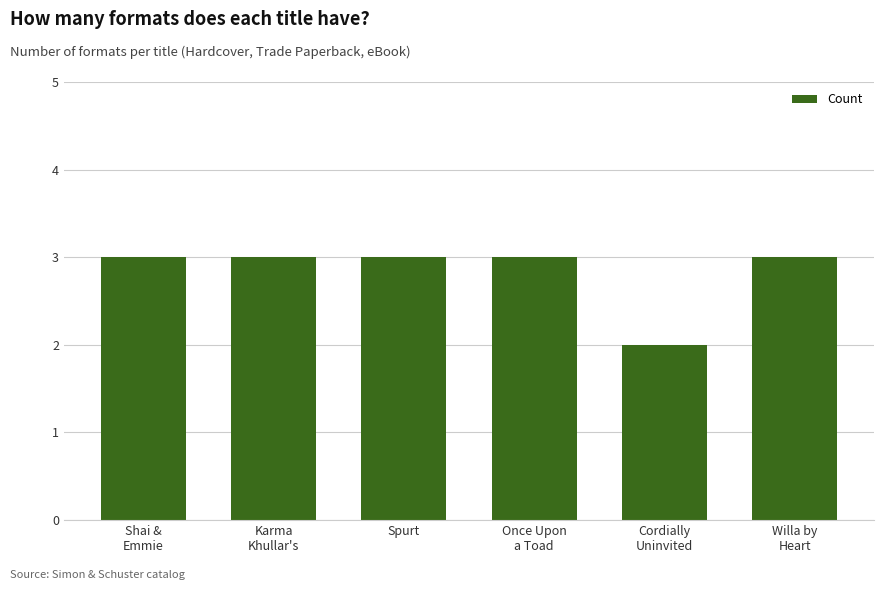

What position from the left is Once Upon
a Toad?

4